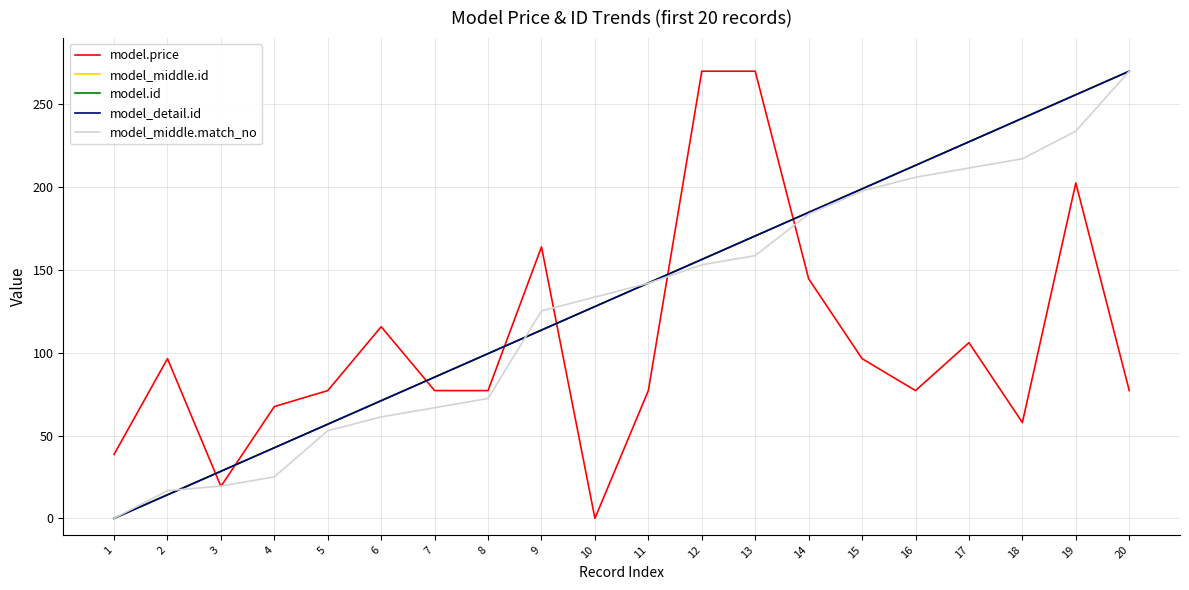

How many intersections are there between model_middle.match_no and model.id?

3